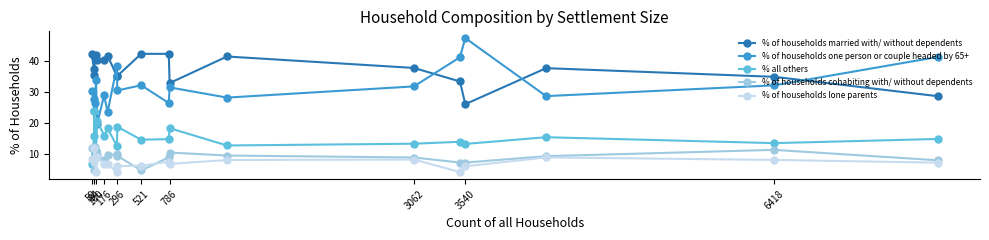

What is the sum of all % of households cohabiting with/ without dependents values?

181.5